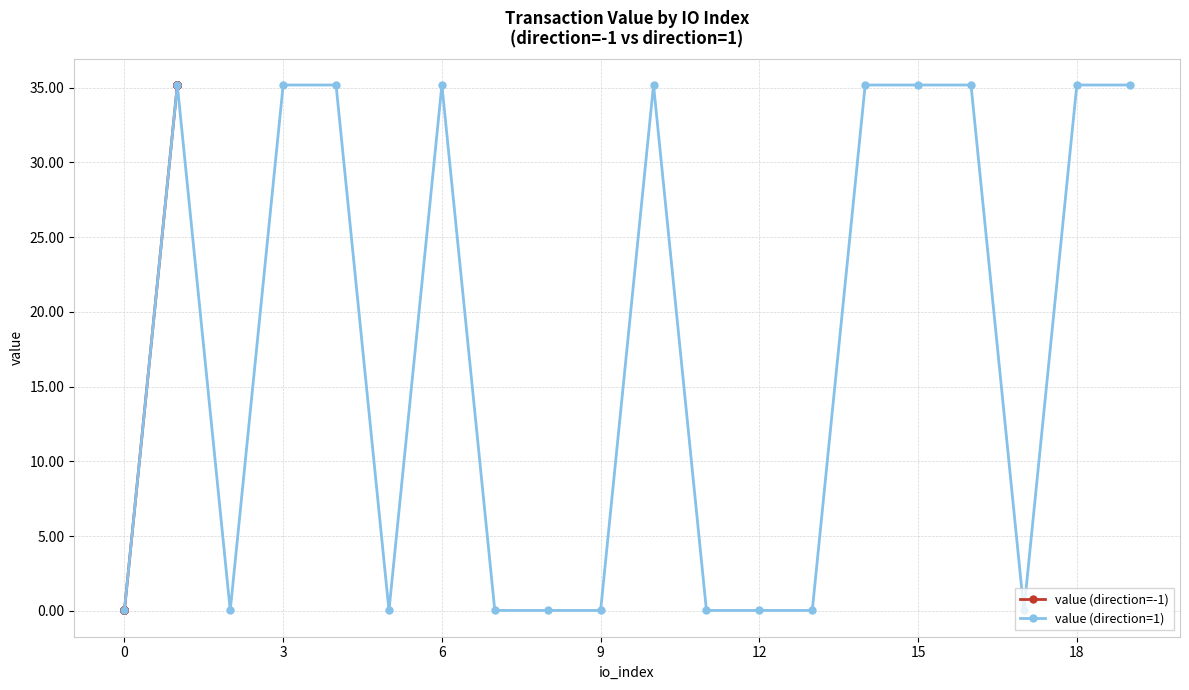

What is the sum of all value (direction=1) values?

352.0